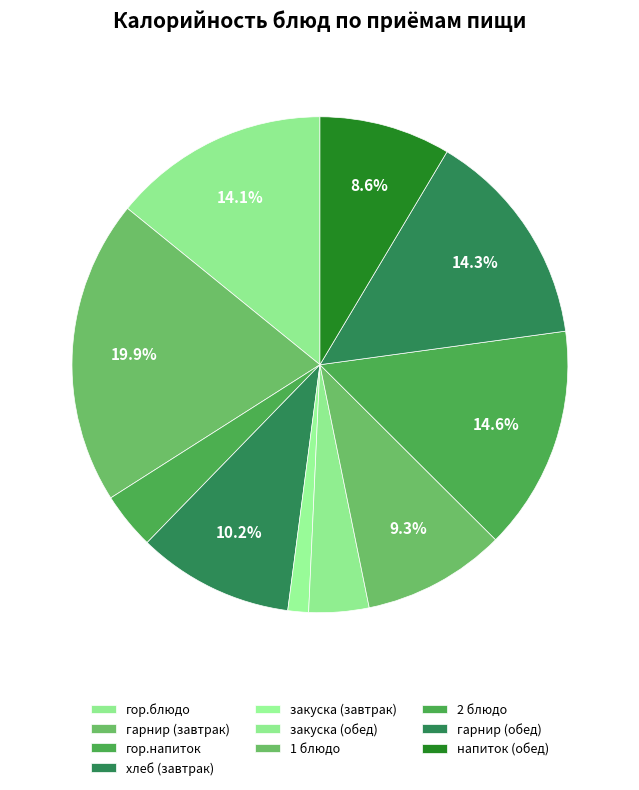

To the nearest percent, what portion does 2 блюдо represent?

15%